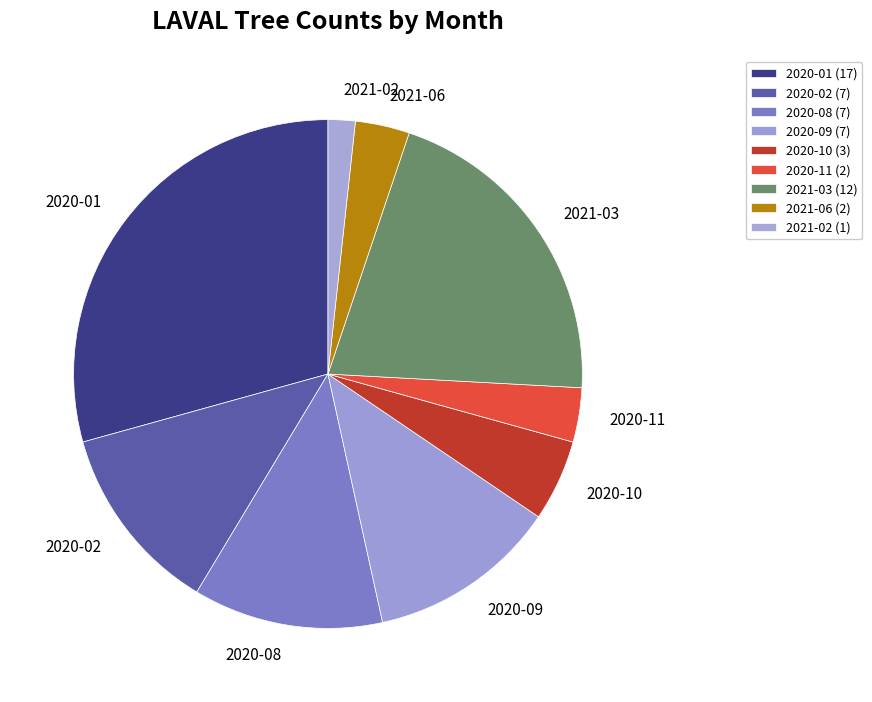

True or false: 2020-01 accounts for 29% of the total.

True